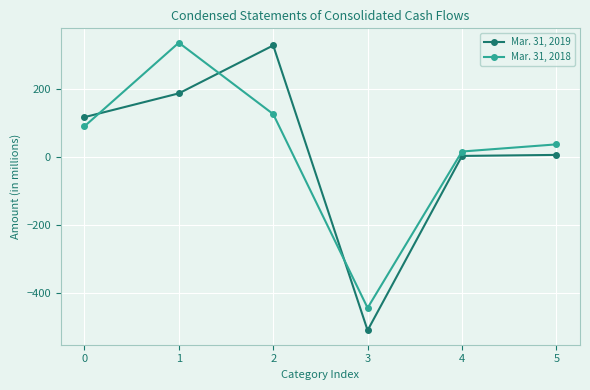

How many values in Mar. 31, 2018 are above zero?

5